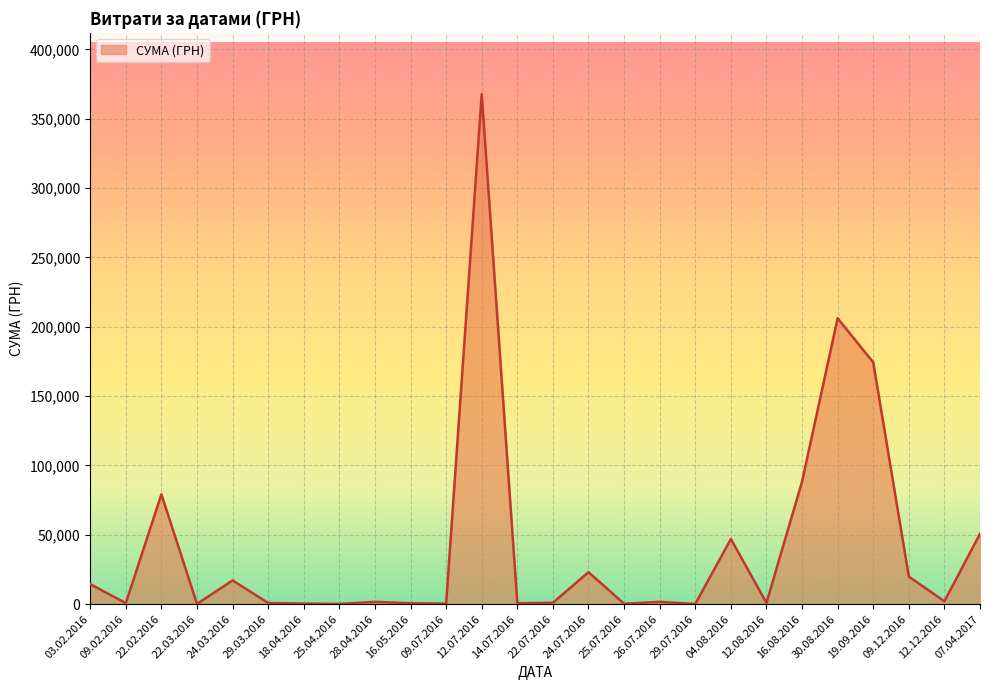

What is the difference between the values at 16.08.2016 and 24.03.2016?

71243.1